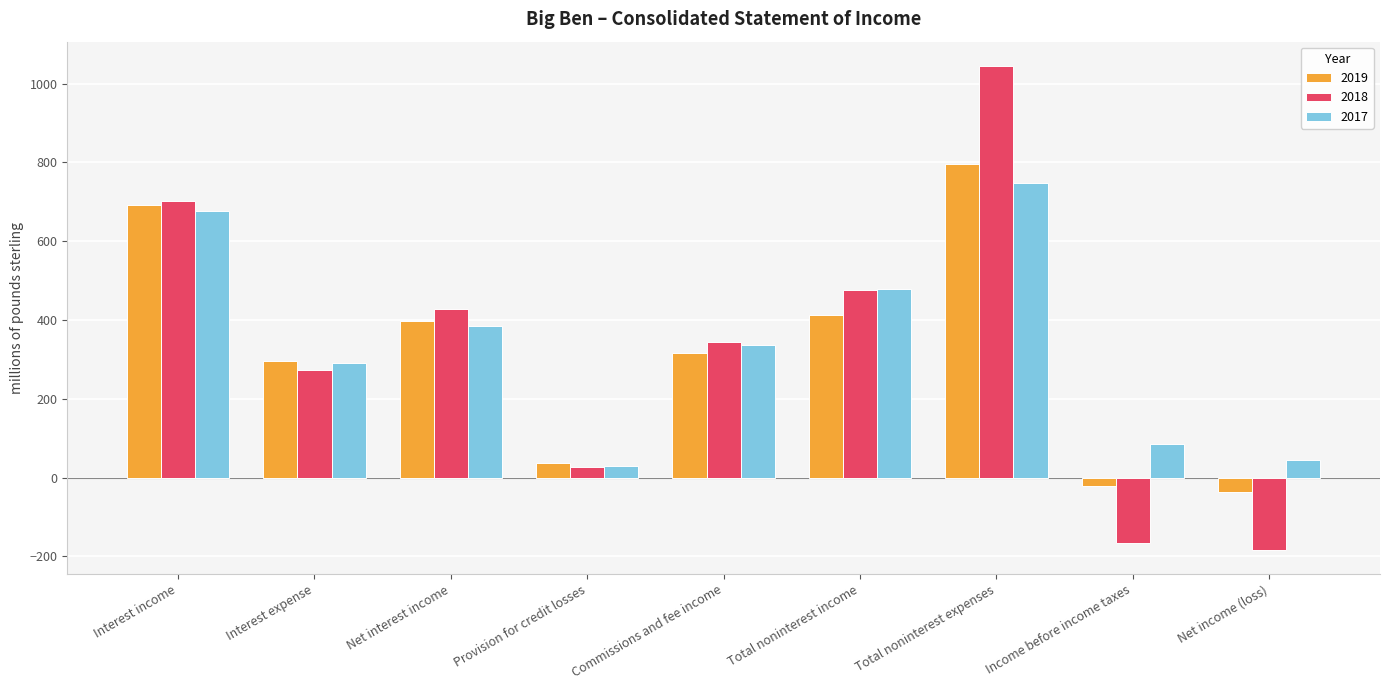

How many series are shown in this chart?

3